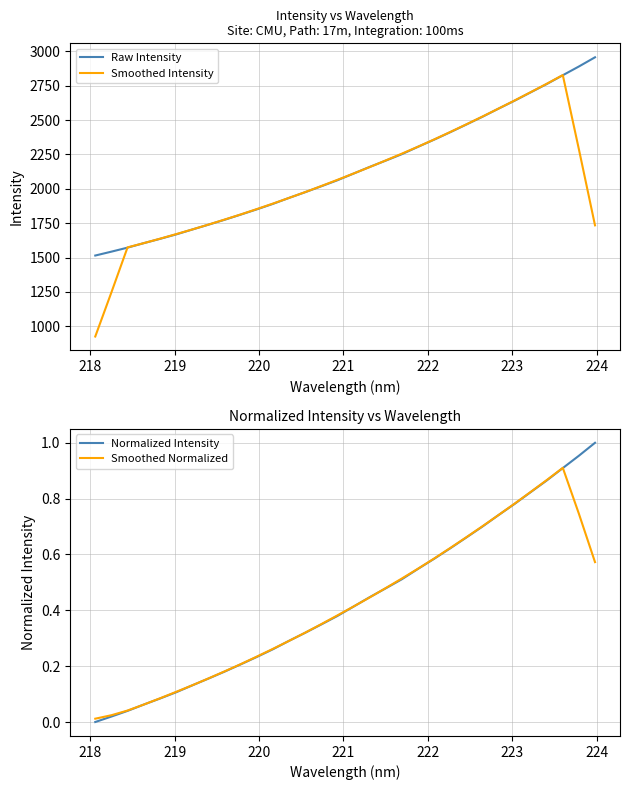

Reading right to left, extract all data points from this chart.

Raw Intensity: 2956.5	2889.7	2826.0	2761.9	2701.4	2640.6	2582.7	2523.5	2467.0	2411.1	2357.0	2305.0	2251.6	2204.7	2158.7	2110.3	2062.0	2018.2	1975.1	1933.6	1890.1	1850.3	1812.0	1774.5	1738.7	1703.7	1668.1	1635.8	1604.8	1572.3	1543.1	1514.9
Smoothed Intensity: 1734.4	2286.8	2827.1	2763.9	2702.5	2642.0	2583.0	2525.0	2468.3	2412.7	2358.3	2305.9	2255.4	2206.1	2157.5	2110.8	2064.8	2019.8	1975.8	1933.5	1892.2	1852.1	1813.1	1775.9	1739.4	1704.2	1670.2	1636.9	1604.8	1574.2	1247.0	926.1
Normalized Intensity: 1.0	1.0	0.9	0.9	0.8	0.8	0.7	0.7	0.7	0.6	0.6	0.5	0.5	0.5	0.4	0.4	0.4	0.3	0.3	0.3	0.3	0.2	0.2	0.2	0.2	0.1	0.1	0.1	0.1	0.0	0.0	0.0
Smoothed Normalized: 0.6	0.7	0.9	0.9	0.8	0.8	0.7	0.7	0.7	0.6	0.6	0.5	0.5	0.5	0.4	0.4	0.4	0.4	0.3	0.3	0.3	0.2	0.2	0.2	0.2	0.1	0.1	0.1	0.1	0.0	0.0	0.0